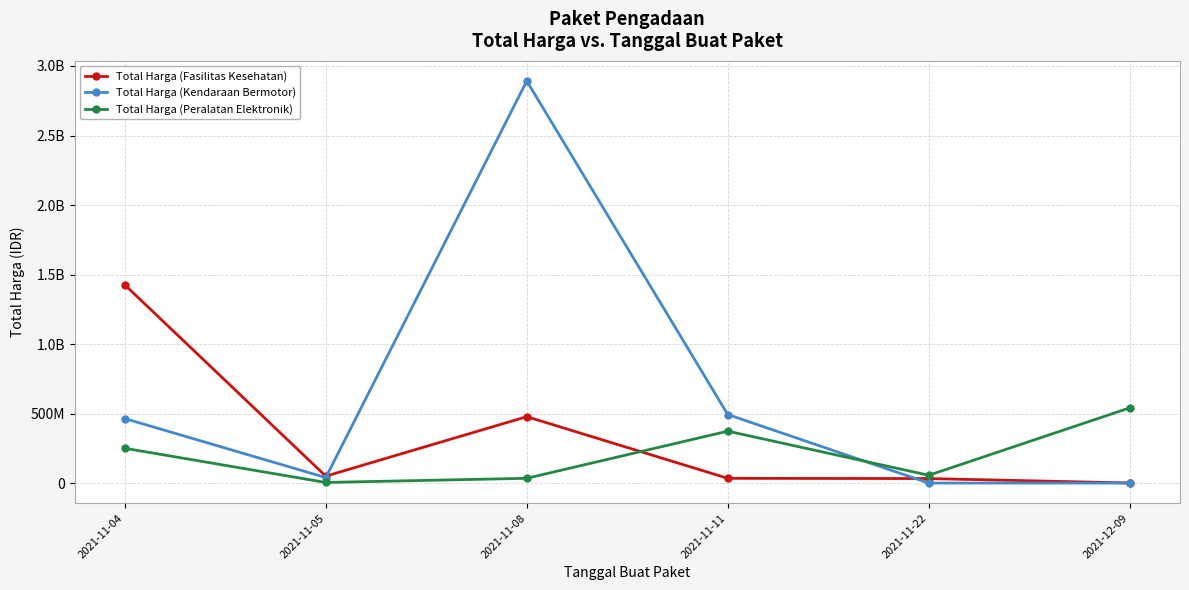

What is the total value across all series at 2021-11-22?

88594000